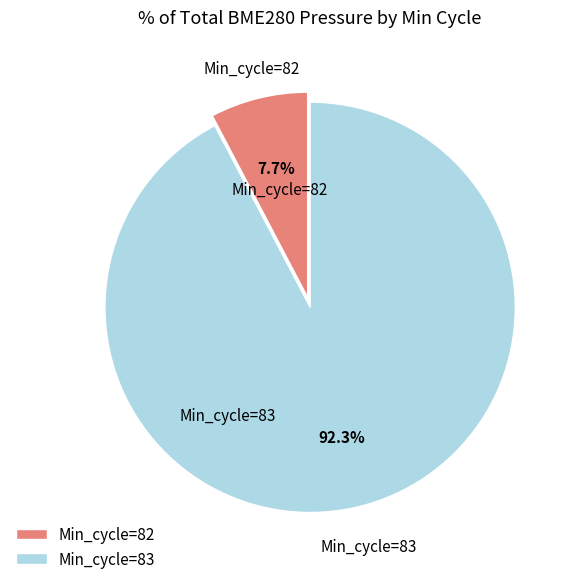

What portion of the pie excludes Min_cycle=82?

92.3%